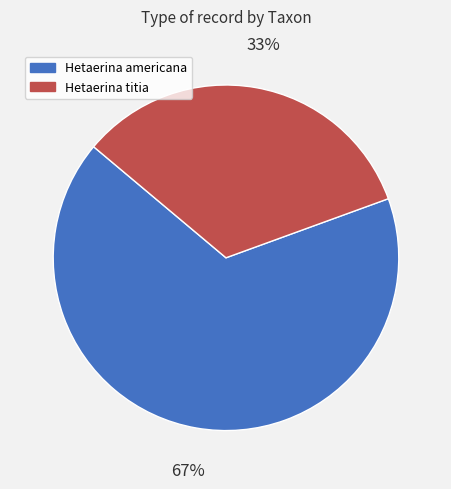

To the nearest percent, what is the average slice percentage?

50%